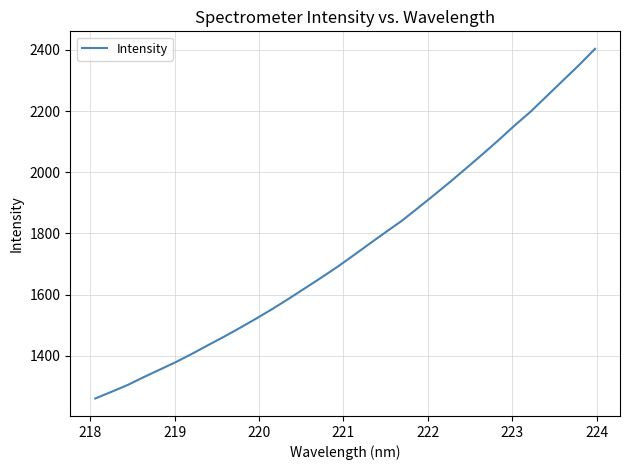

What is the difference between the maximum and minimum values?

1142.5